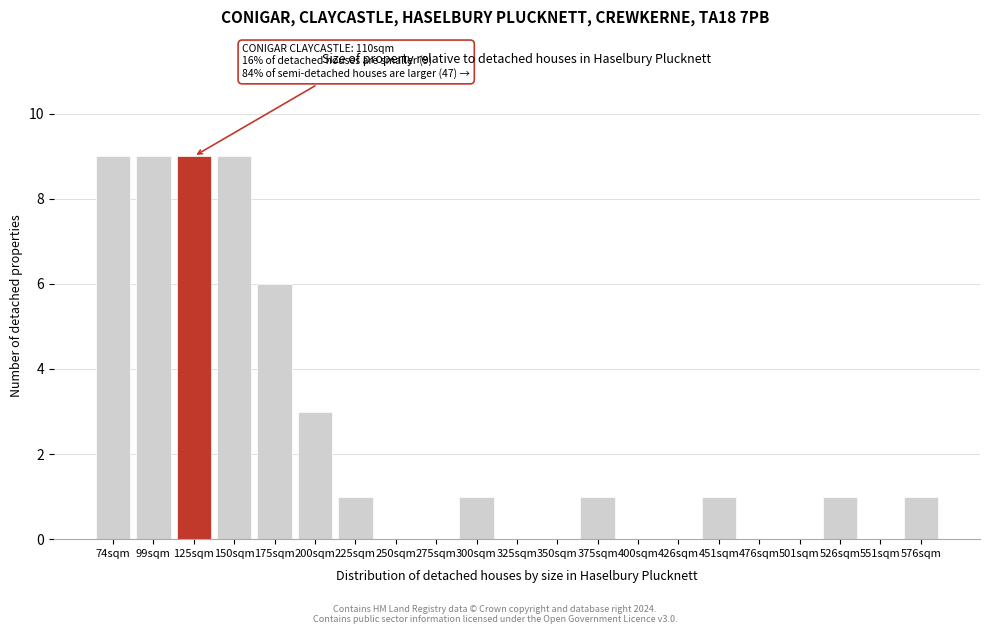

Reading left to right, what are all the values shown in this chart?

74sqm=9	99sqm=9	125sqm=9	150sqm=9	175sqm=6	200sqm=3	225sqm=1	250sqm=0	275sqm=0	300sqm=1	325sqm=0	350sqm=0	375sqm=1	400sqm=0	426sqm=0	451sqm=1	476sqm=0	501sqm=0	526sqm=1	551sqm=0	576sqm=1